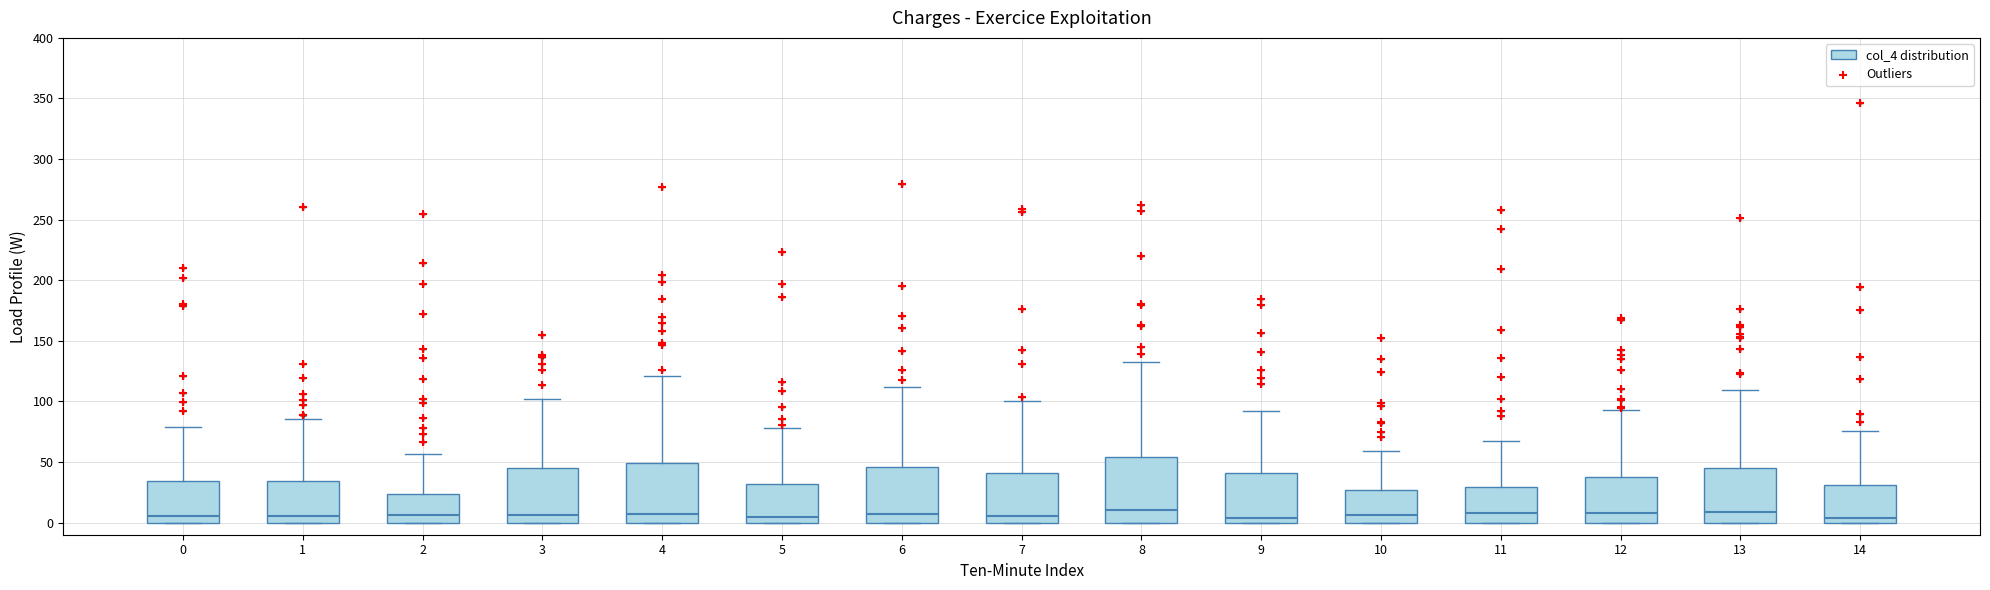

Reading left to right, transcribe this box plot: for each box, give where its median line is, the range the box spans, and where its two whiskers end, as read against the y-axis. The values are not printed on the chart, so give them approximately, as read against the axis.

0: median 5, box 0 to 35, whiskers 0 to 80
1: median 5, box 0 to 35, whiskers 0 to 85
2: median 5, box 0 to 25, whiskers 0 to 55
3: median 5, box 0 to 45, whiskers 0 to 100
4: median 10, box 0 to 50, whiskers 0 to 120
5: median 5, box 0 to 30, whiskers 0 to 80
6: median 5, box 0 to 45, whiskers 0 to 110
7: median 5, box 0 to 40, whiskers 0 to 100
8: median 10, box 0 to 55, whiskers 0 to 135
9: median 5, box 0 to 40, whiskers 0 to 90
10: median 5, box 0 to 25, whiskers 0 to 60
11: median 10, box 0 to 30, whiskers 0 to 65
12: median 10, box 0 to 35, whiskers 0 to 95
13: median 10, box 0 to 45, whiskers 0 to 110
14: median 5, box 0 to 30, whiskers 0 to 75